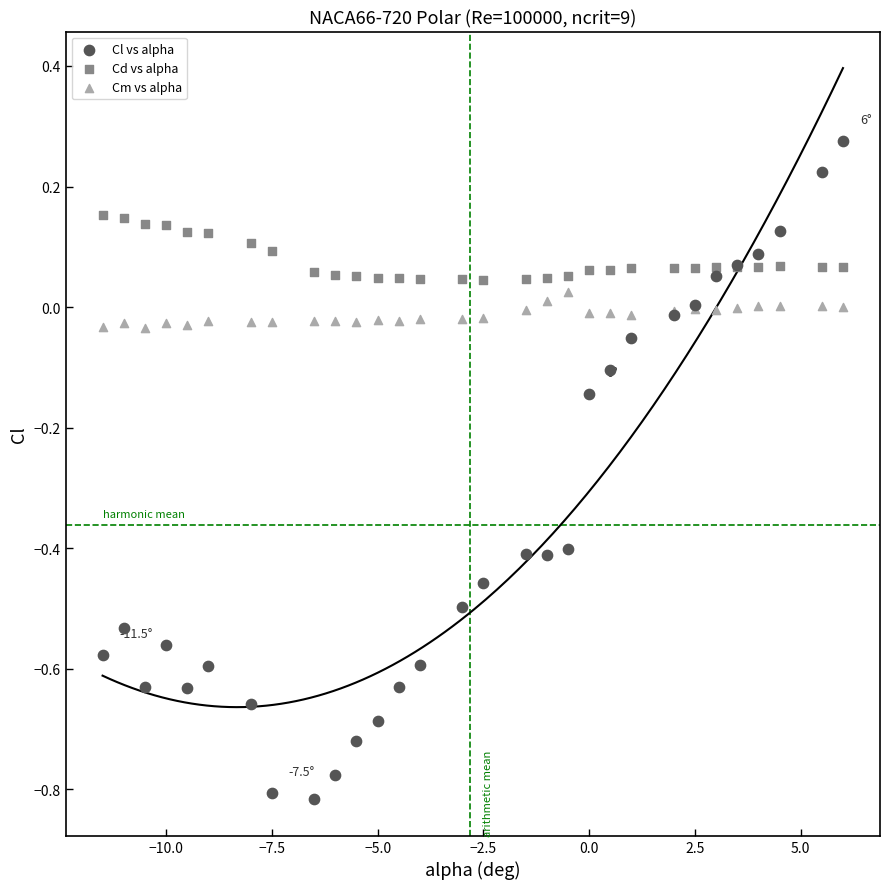

Which series reaches the minimum Y coordinate?

Cl vs alpha